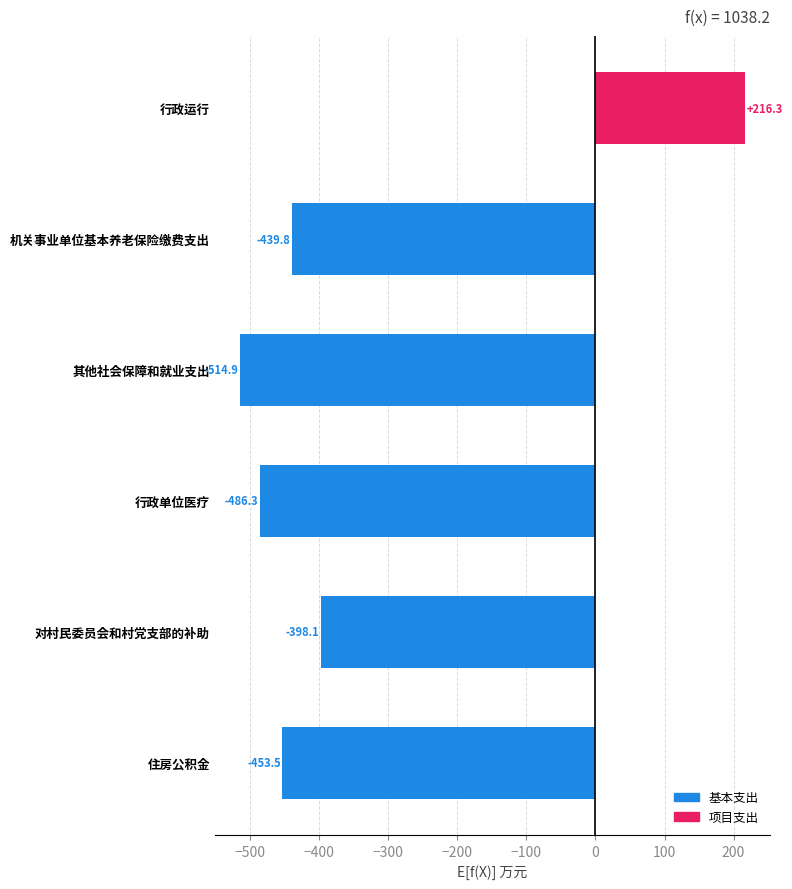

What is the sum of all values?

-2076.3